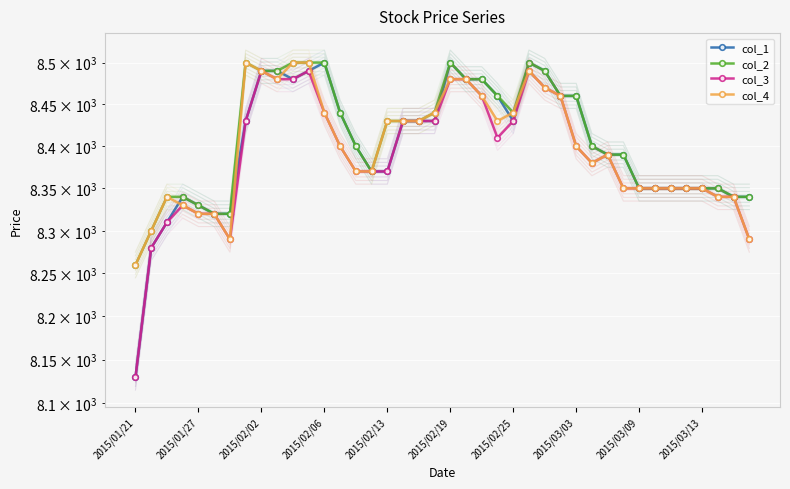

What are all the series names shown in the legend?

col_1, col_2, col_3, col_4